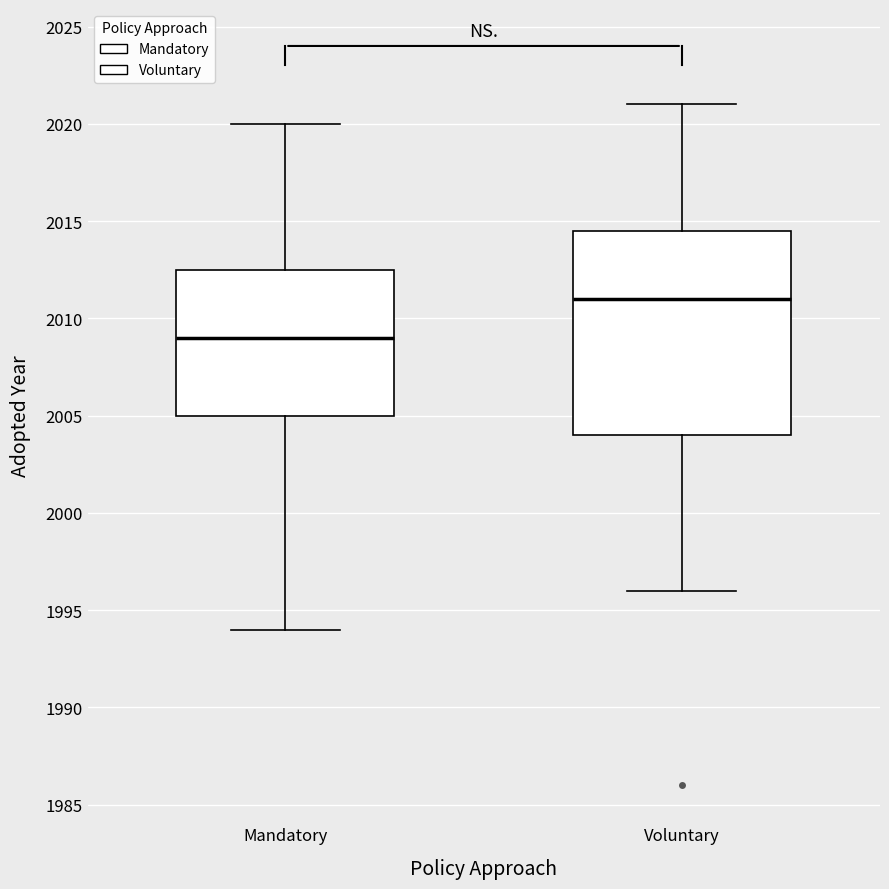

Reading left to right, transcribe this box plot: for each box, give where its median line is, the range the box spans, and where its two whiskers end, as read against the y-axis. The values are not printed on the chart, so give them approximately, as read against the axis.

Mandatory: median 2009.0, box 2005.0 to 2012.5, whiskers 1994.0 to 2020.0
Voluntary: median 2011.0, box 2004.0 to 2014.5, whiskers 1996.0 to 2021.0